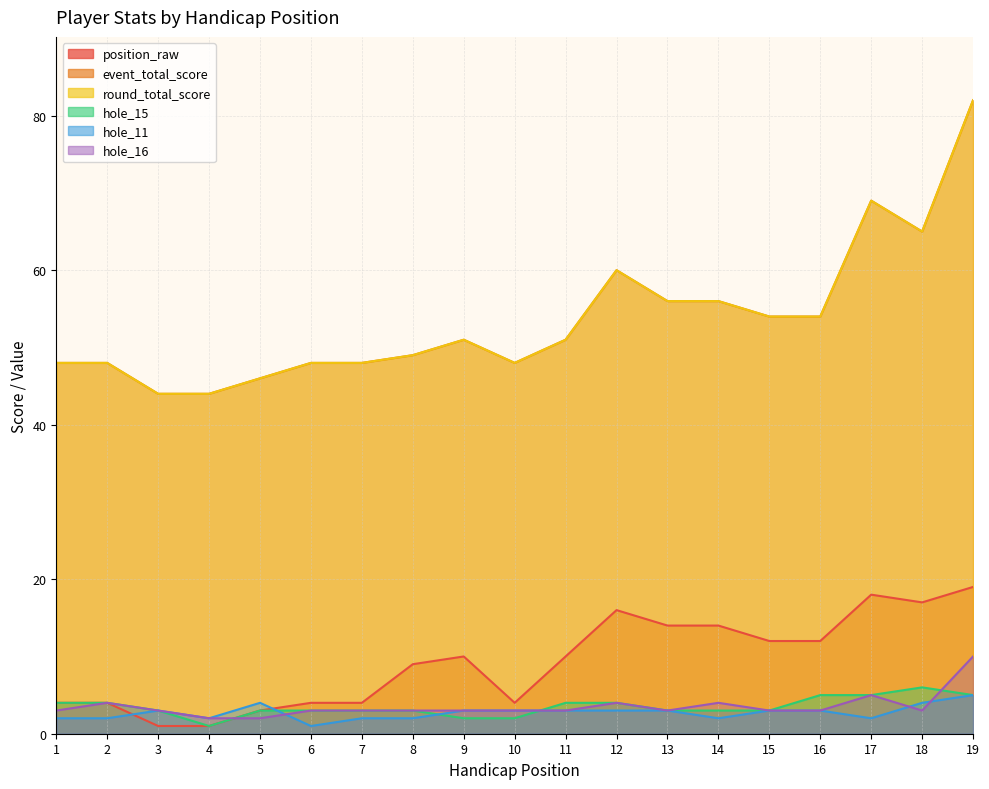

What is the total value across all series at 3?

98